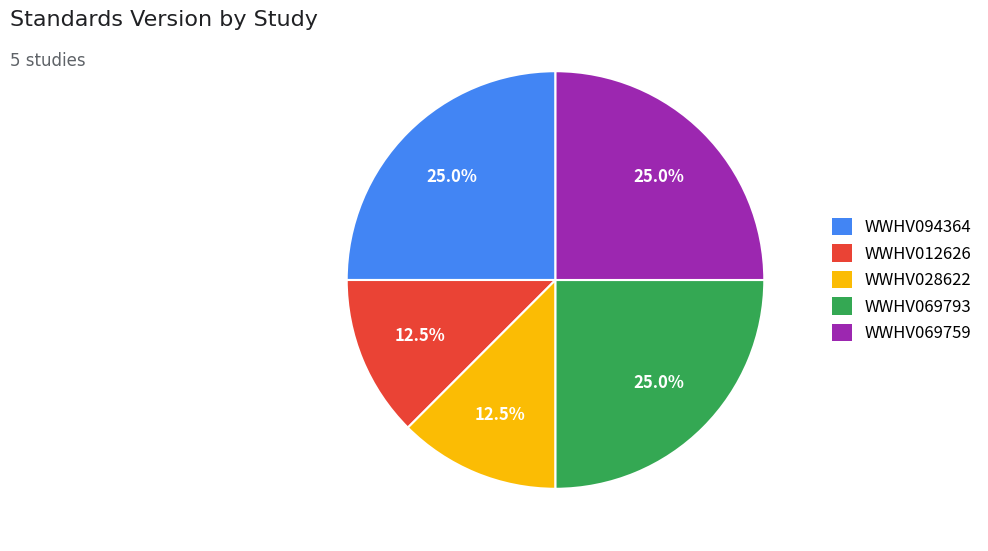

Does WWHV069793 represent more than half of the total?

No